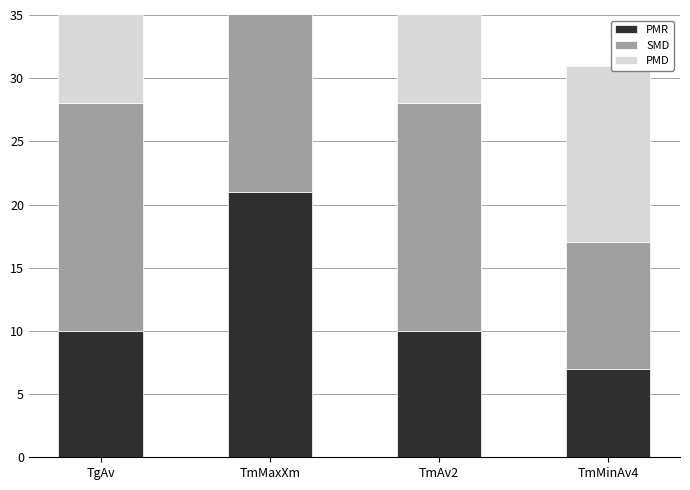

Is the value of PMR at TgAv greater than the value of PMD at TgAv?

No